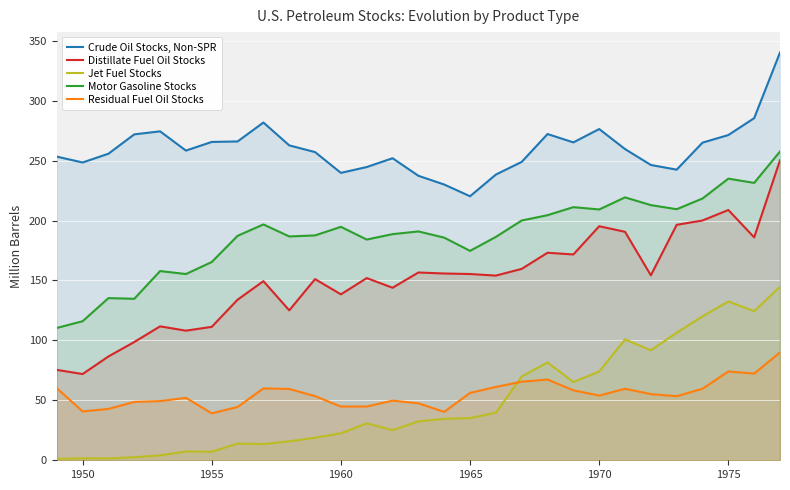

List the series in order of their peak value, lowest first.

Residual Fuel Oil Stocks, Jet Fuel Stocks, Distillate Fuel Oil Stocks, Motor Gasoline Stocks, Crude Oil Stocks, Non-SPR